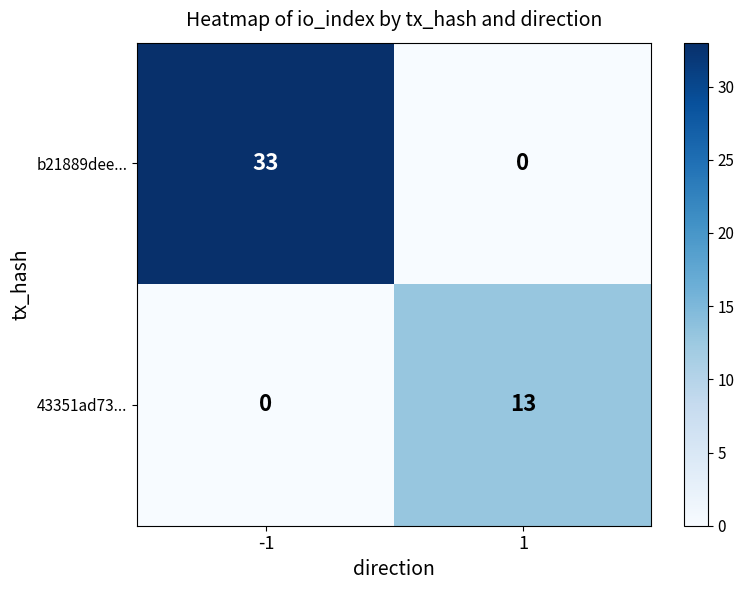

How many categories are shown in the chart?

2